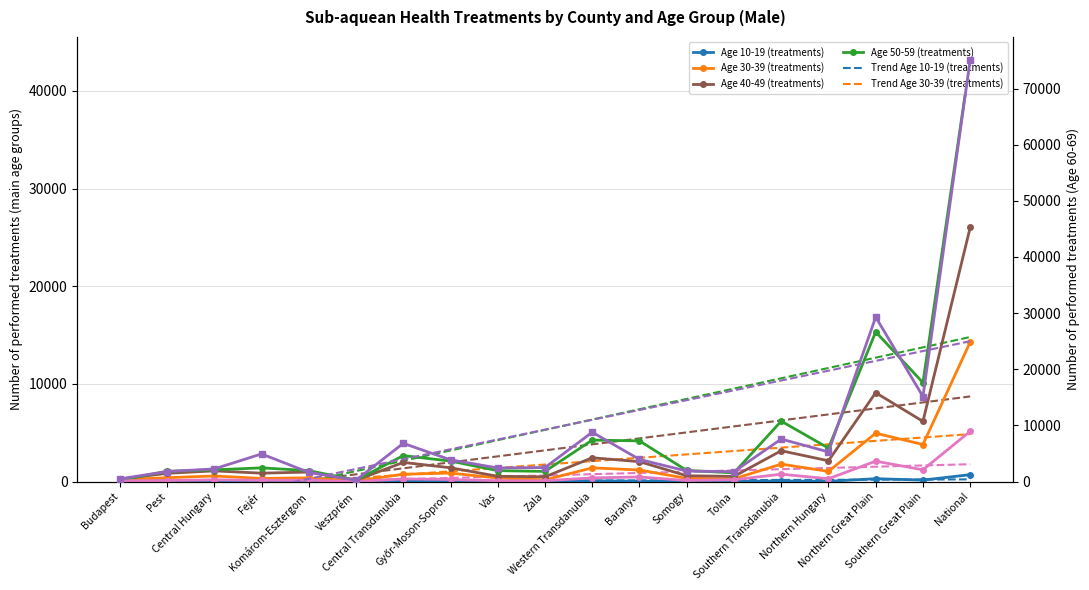

True or false: Age 30-39 (treatments) and Age 60-69 (treatments) cross at least once.

False